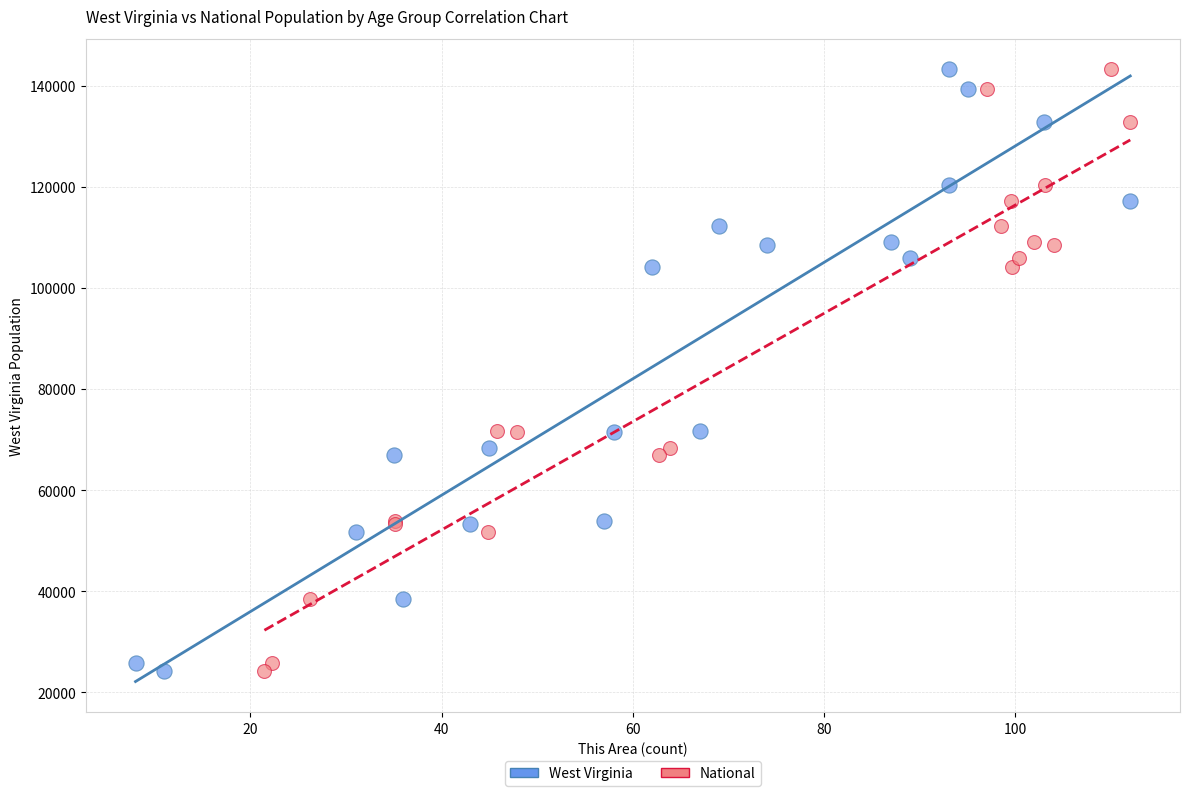

What are all the series names shown in the legend?

West Virginia, National